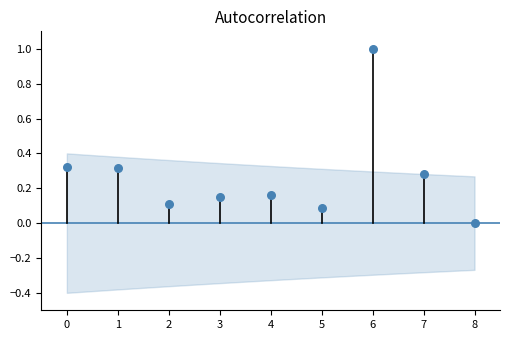

What is the range of Y values (max minus min)?

1.0